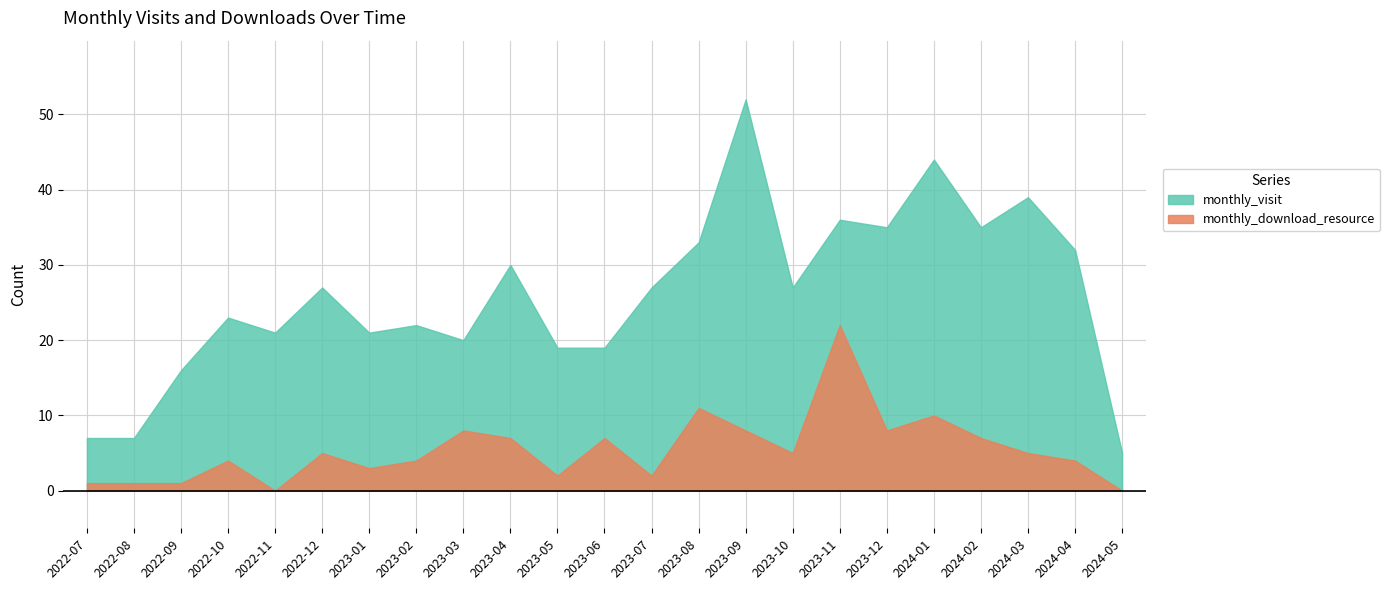

True or false: monthly_visit and monthly_download_resource intersect in this chart.

False